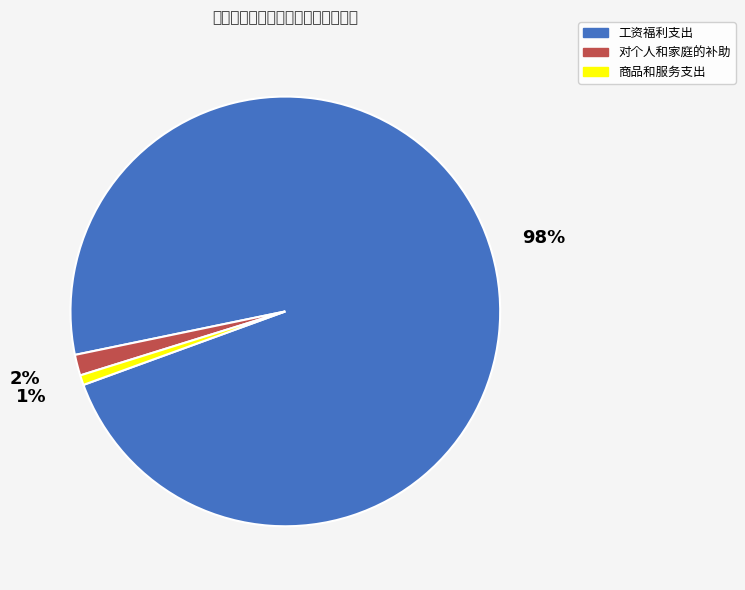

Does 工资福利支出 account for over 50% of the chart?

Yes